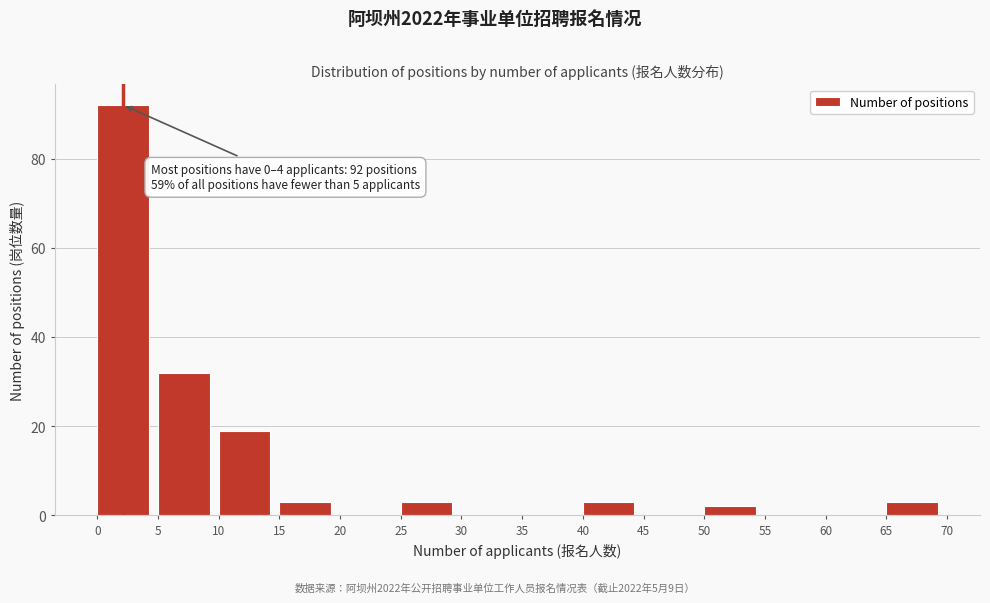

Over which range of the x-axis is the bar tallest?

0 to 5